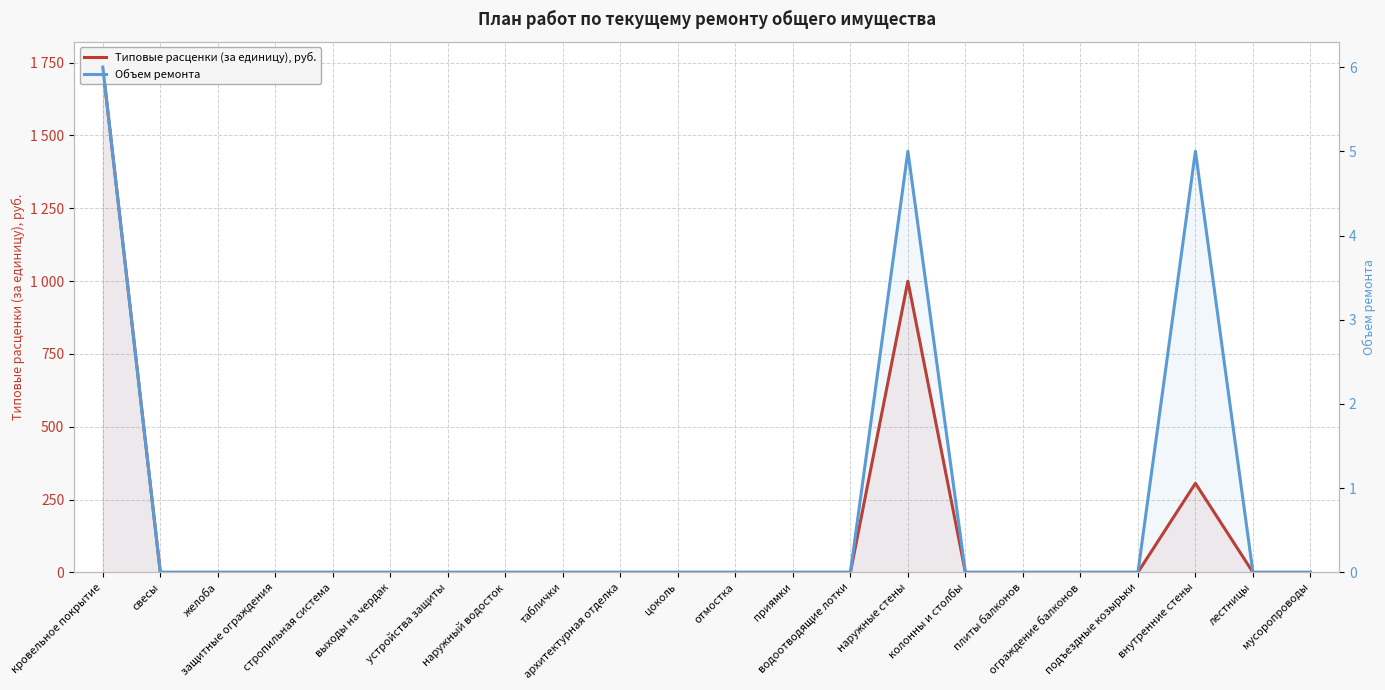

Rank the series by their average value, from lowest to highest.

Объем ремонта, Типовые расценки (за единицу), руб.